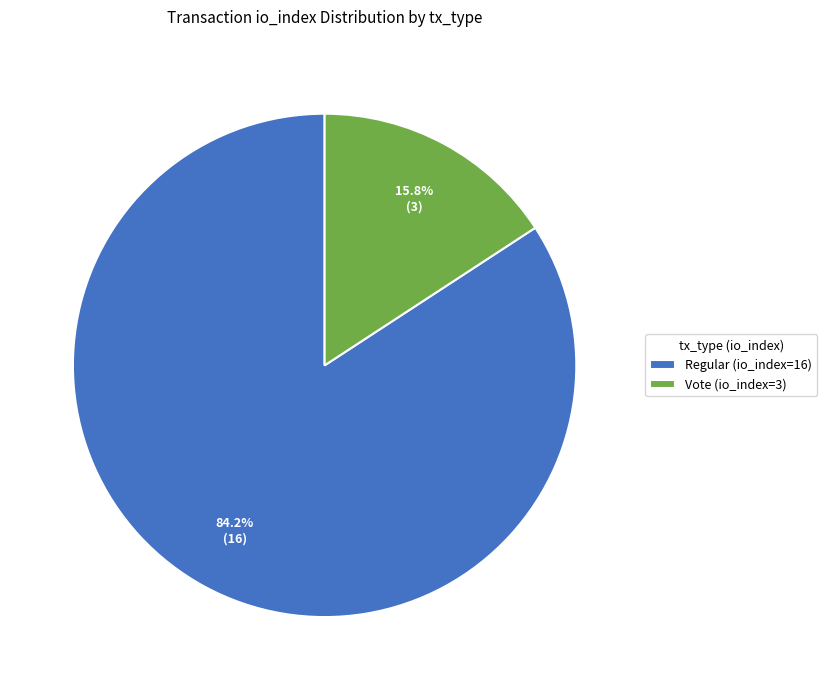

What is the majority slice?

Regular (io_index=16)